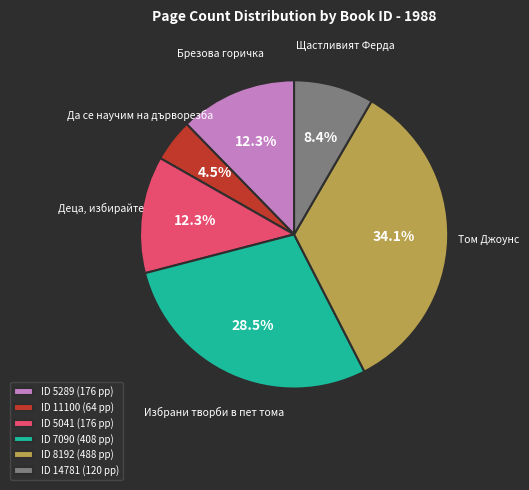

Does any single category account for the majority?

No